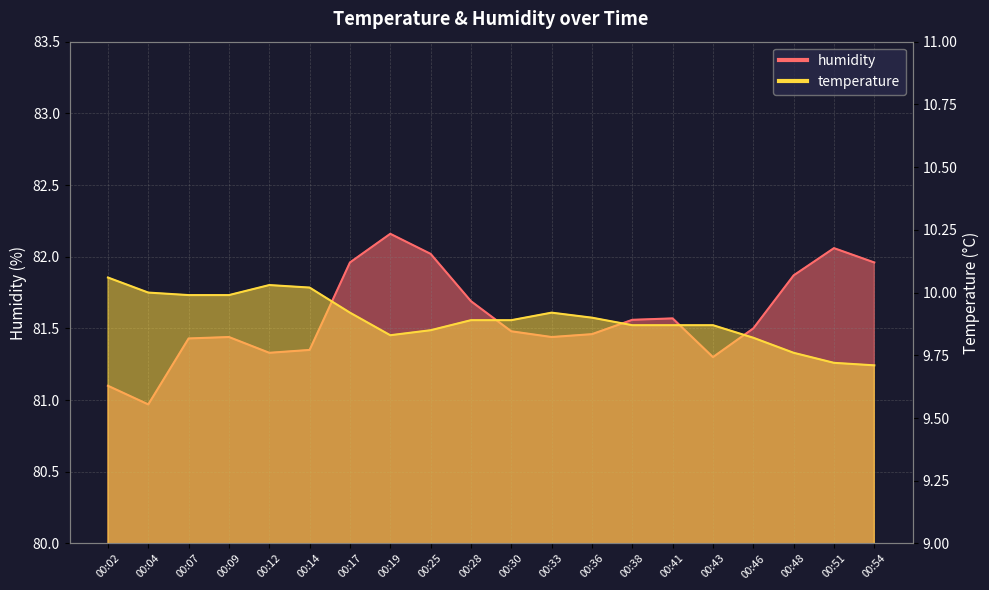

How many lines are shown in the chart?

2